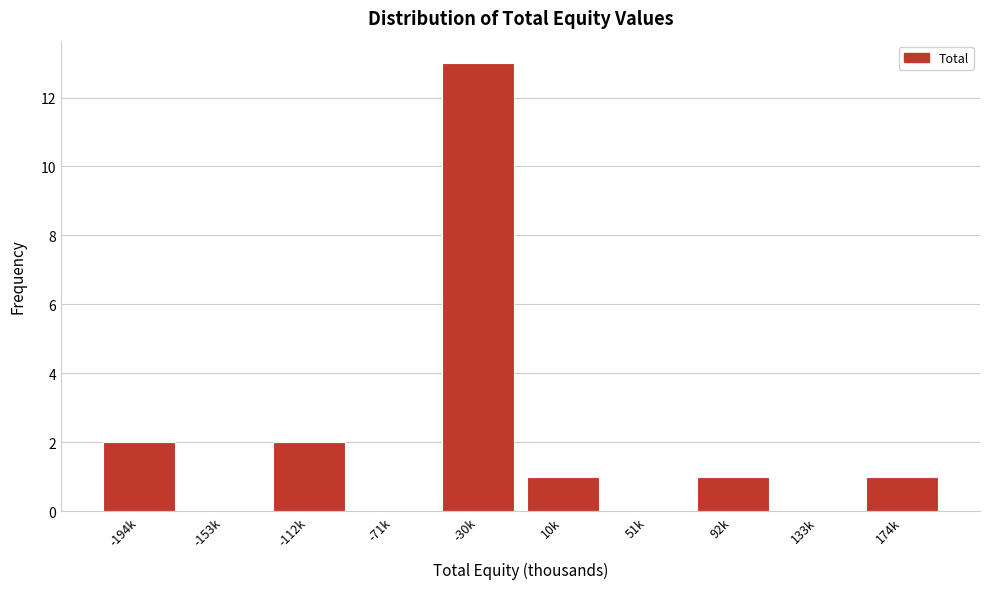

Reading left to right, transcribe all the data shown in this chart.

-194k=2	-153k=0	-112k=2	-71k=0	-30k=13	10k=1	51k=0	92k=1	133k=0	174k=1